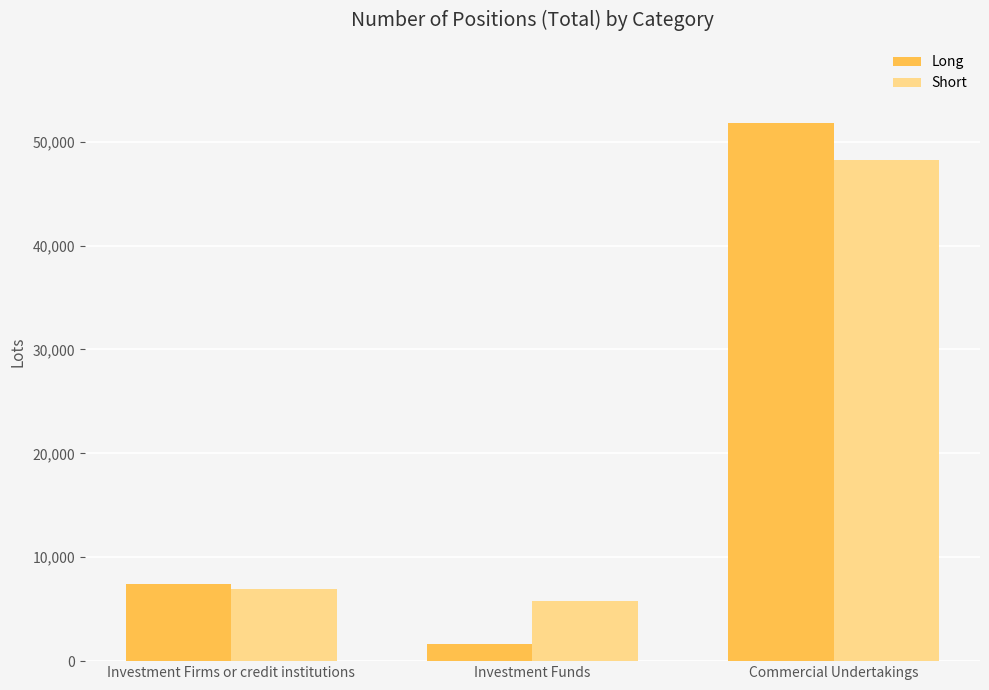

What is the difference between the highest and lowest values at Investment Funds?

4097.6